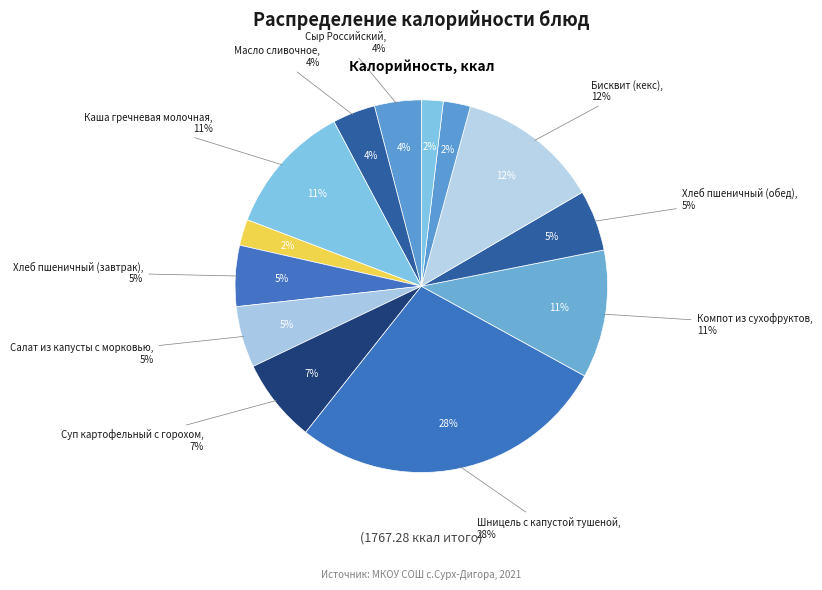

Is the sum of Шницель с капустой тушеной and Салат из капусты с морковью greater than half?

No